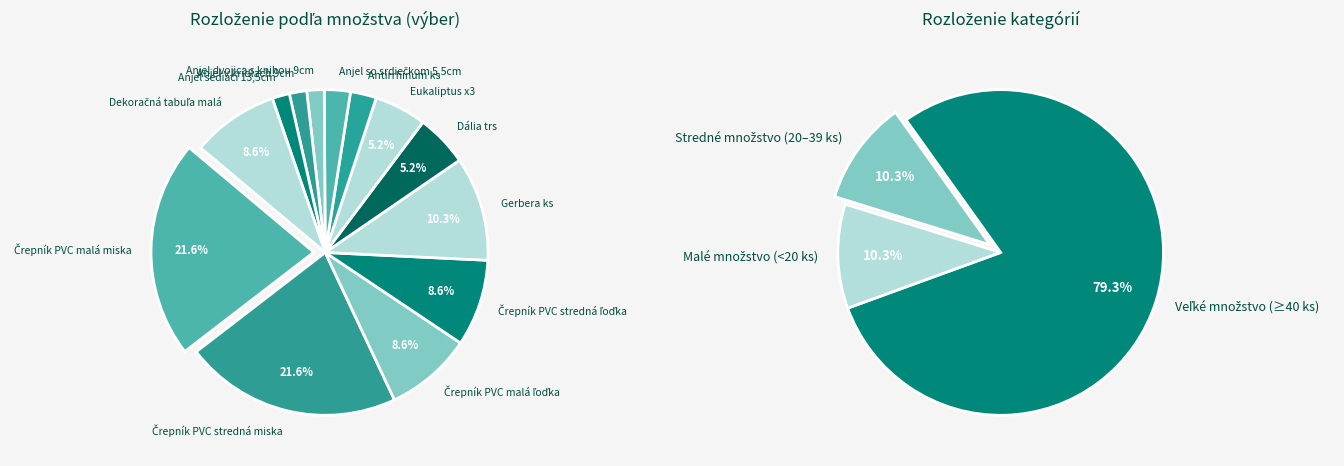

True or false: Črepník PVC stredná miska accounts for 22% of the total.

True